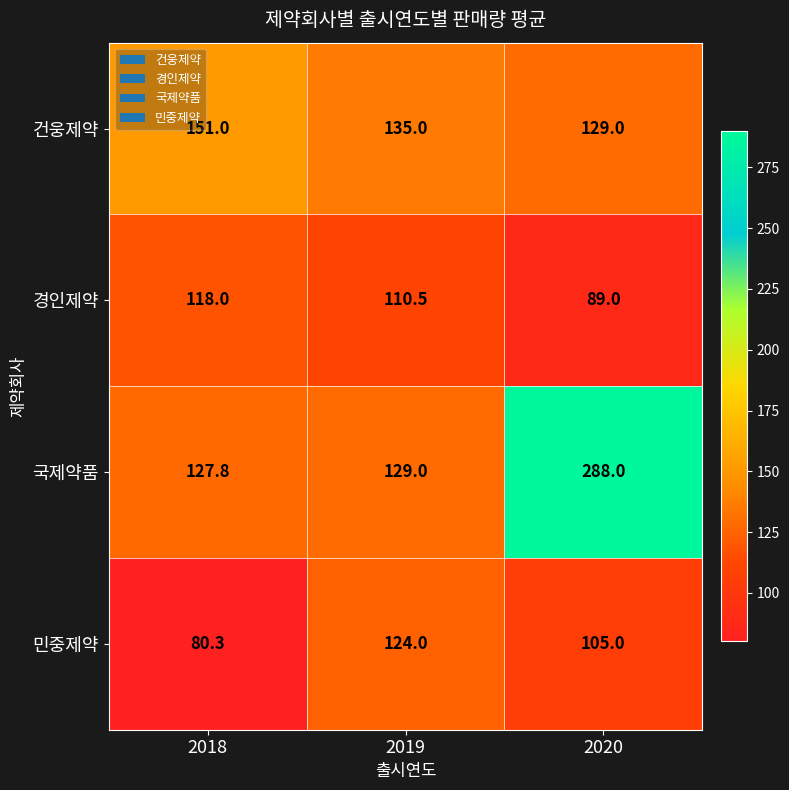

What is the smallest value displayed?

80.3